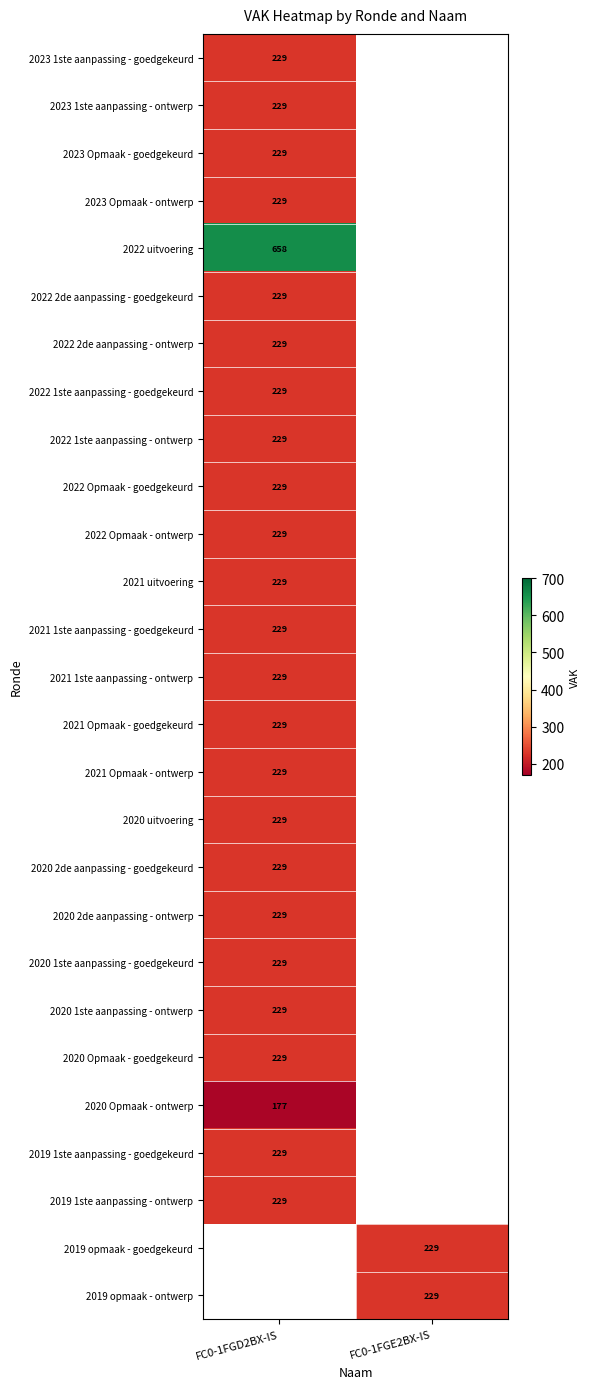

The value of 2019 opmaak - goedgekeurd at FC0-1FGE2BX-IS is 359. True or false?

False